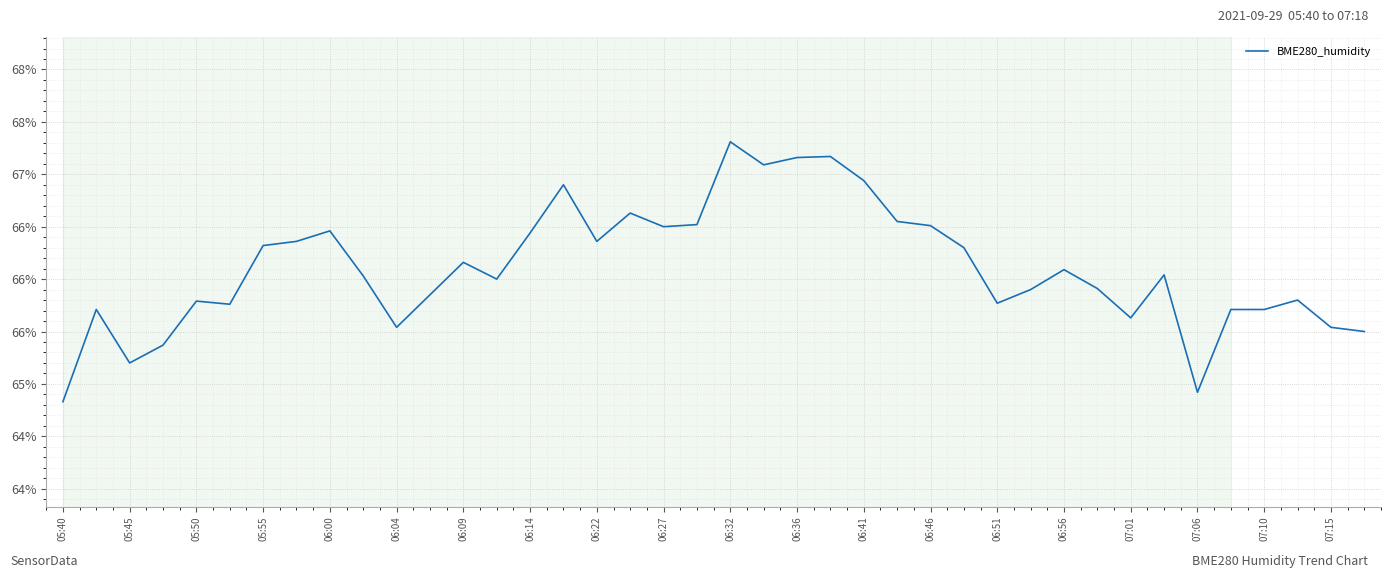

How many interior local peaks (higher than both neighbors) does the data have?

11